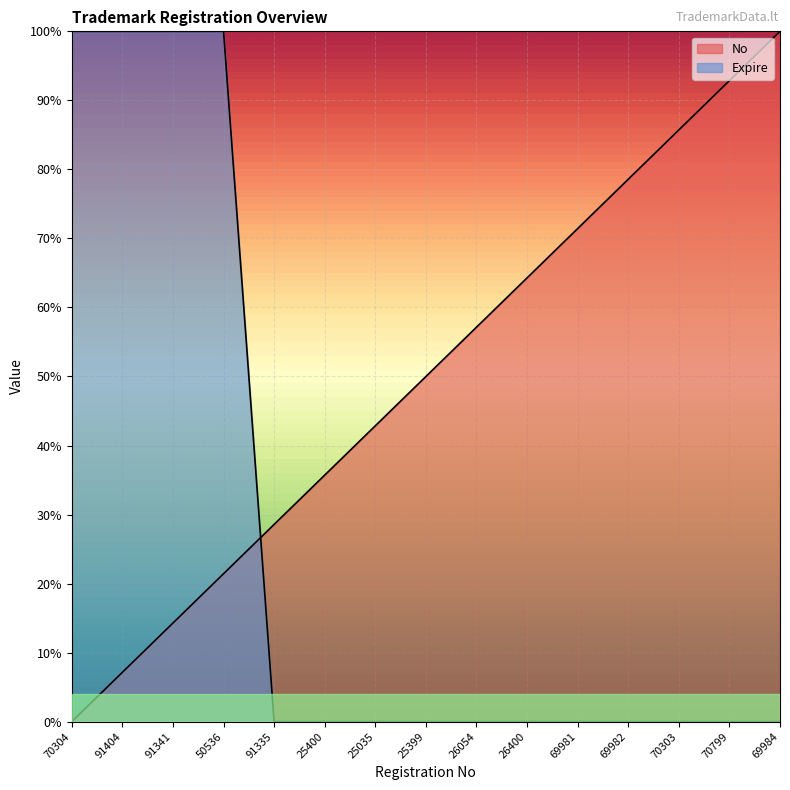

At which category is the sum across all series the highest?

50536